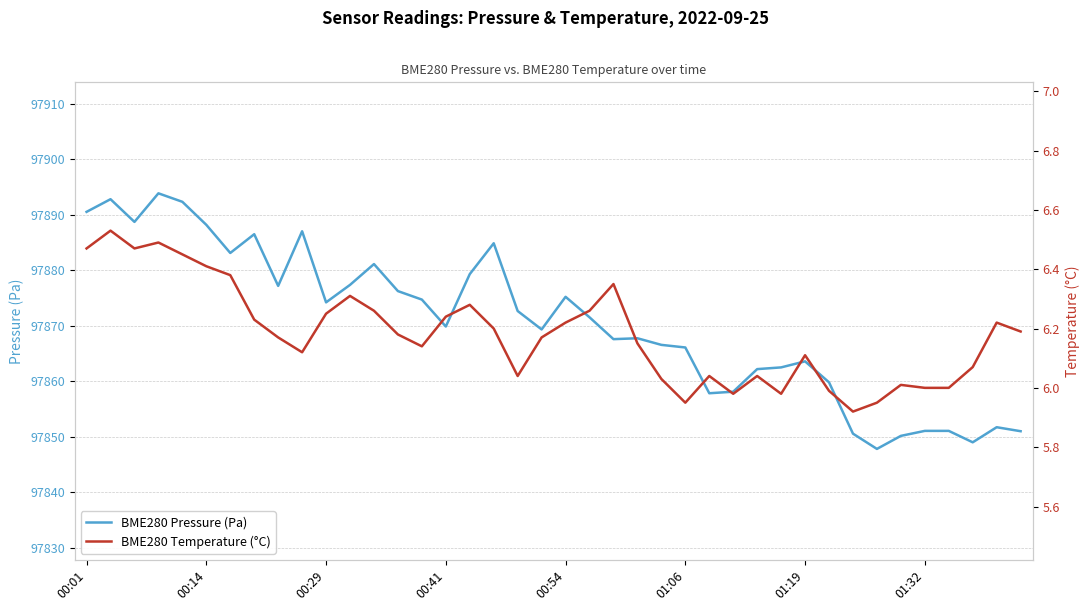

What is the lowest value of the BME280 Pressure (Pa) series?

97847.8